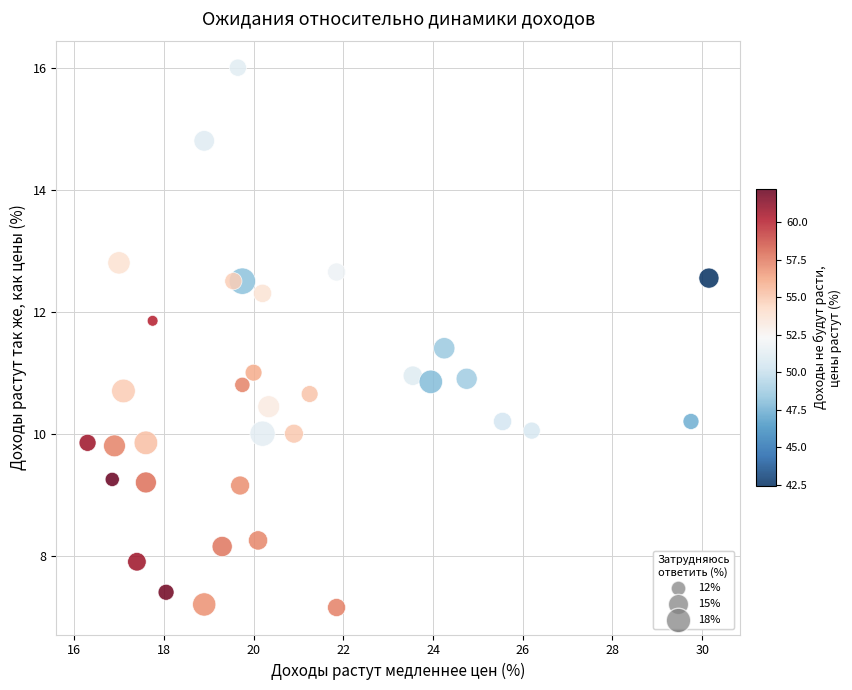

What is the range of X values (max minus min)?

13.8